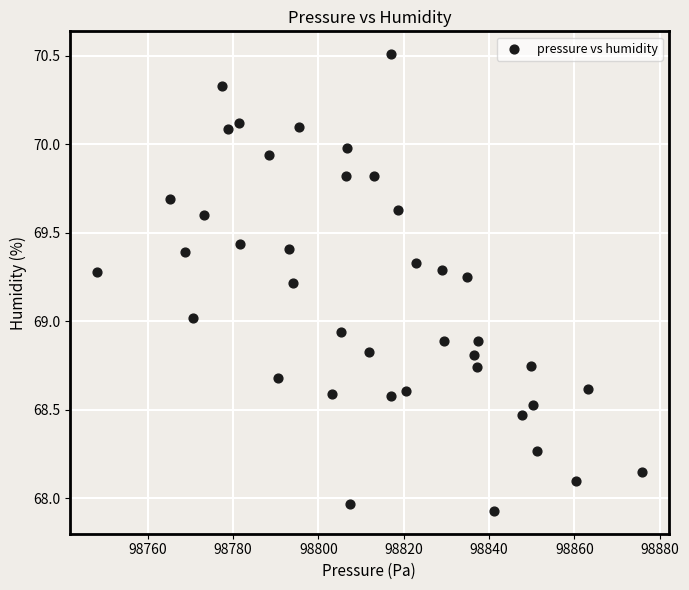

What is the range of X values (max minus min)?

127.7